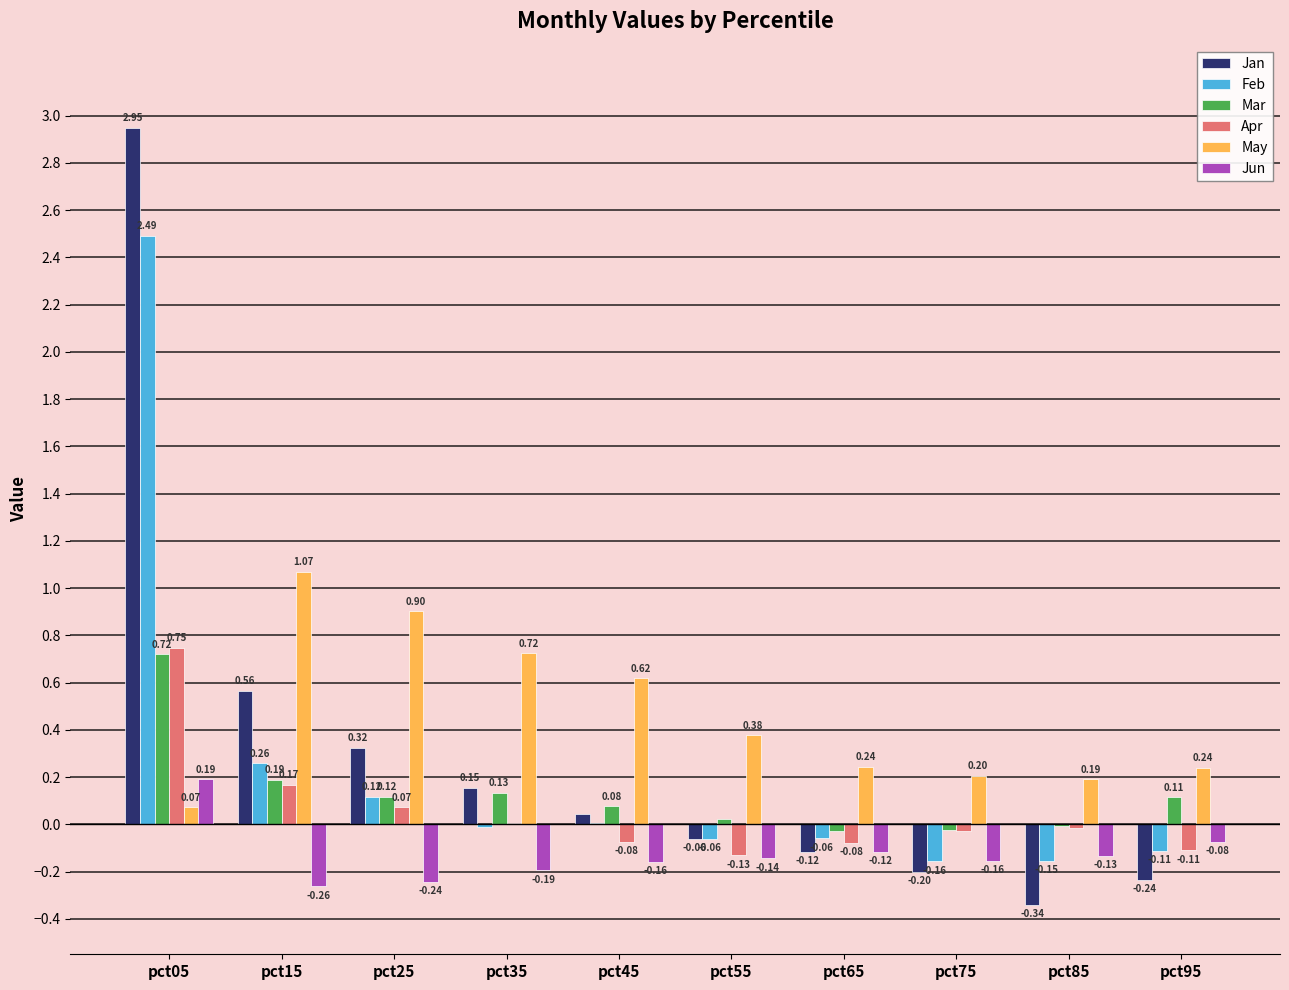

Is the value of Jan at pct05 greater than the value of Apr at pct65?

Yes